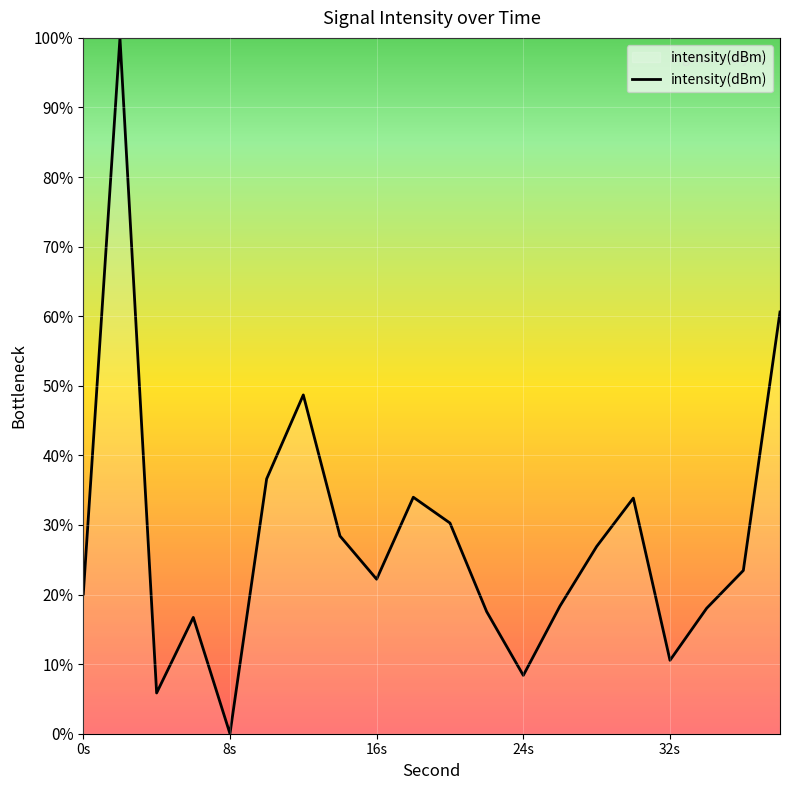

What is the difference between the maximum and minimum values?

100.0